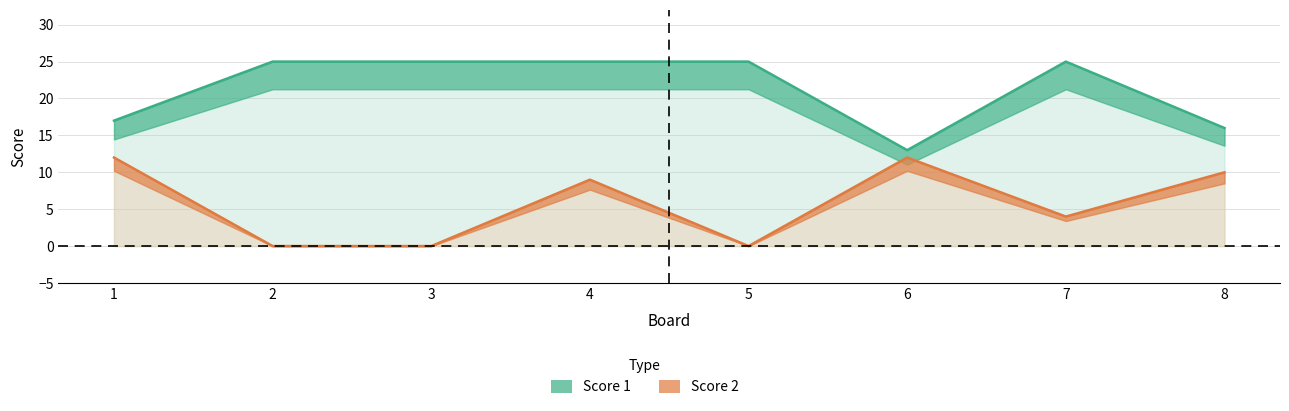

How many lines are shown in the chart?

2